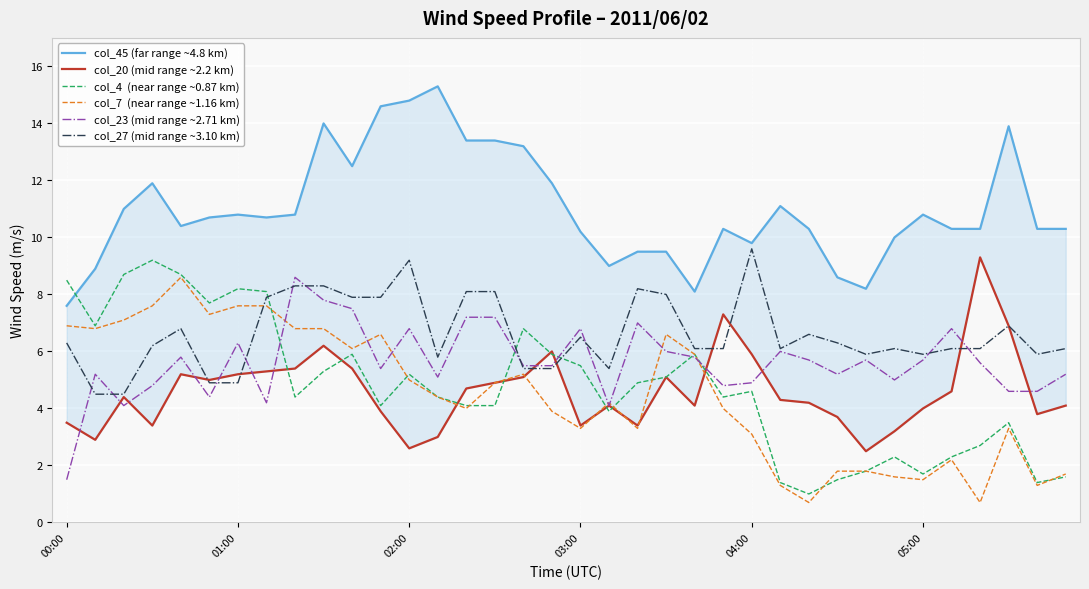

In col_20 (mid range ~2.2 km), how many points are lower than both neighbors (excluding endpoints)?

9